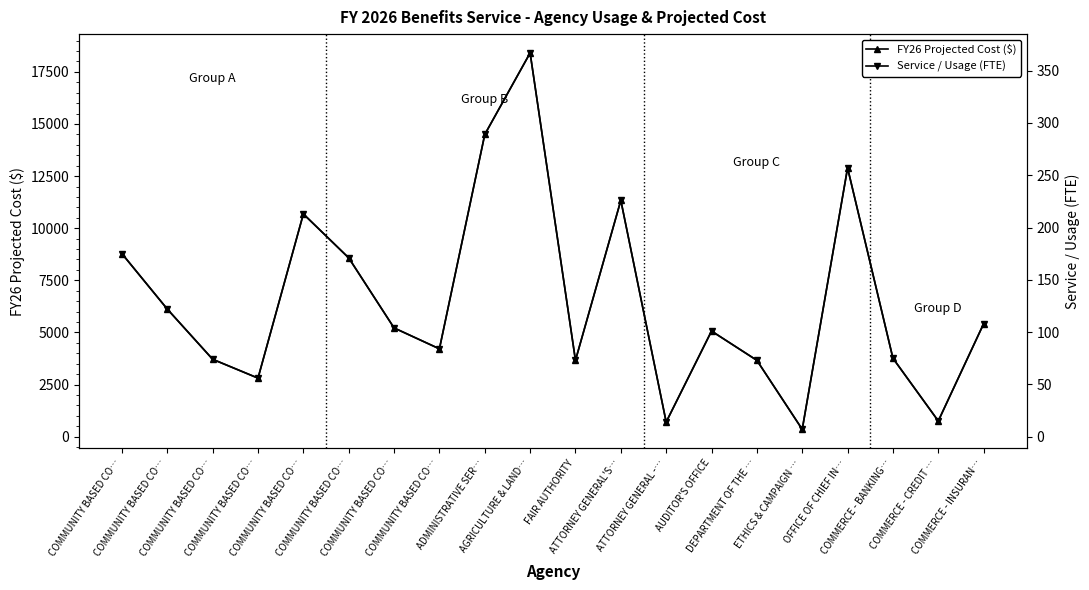

Rank the series by their average value, from highest to lowest.

FY26 Projected Cost ($), Service / Usage (FTE)